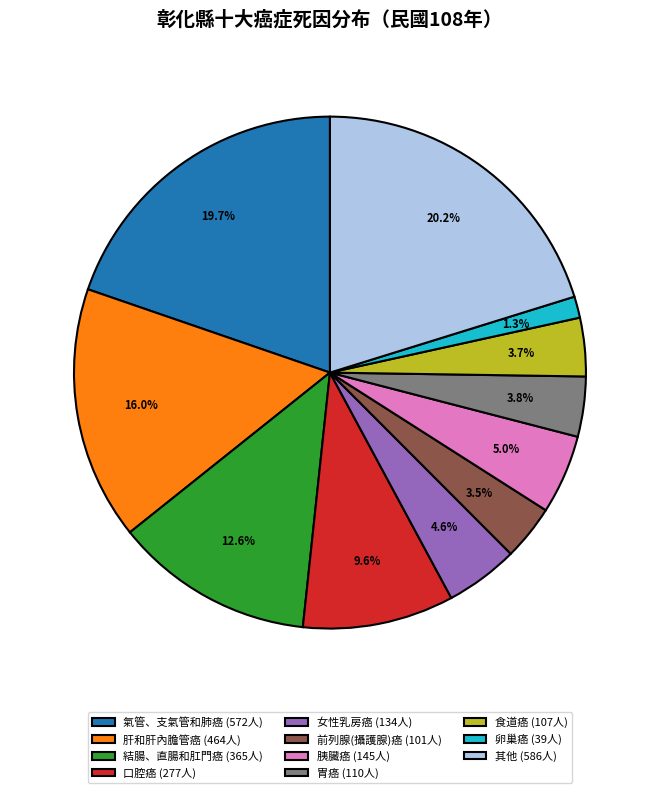

Is it true that 食道癌 is 13% of the pie?

False